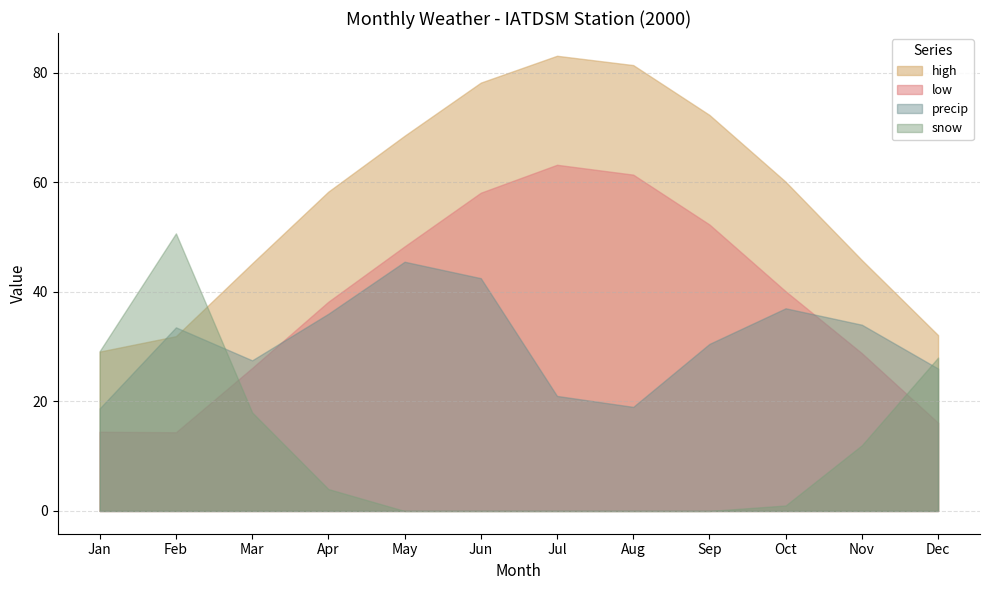

Does the chart have visible grid lines?

Yes